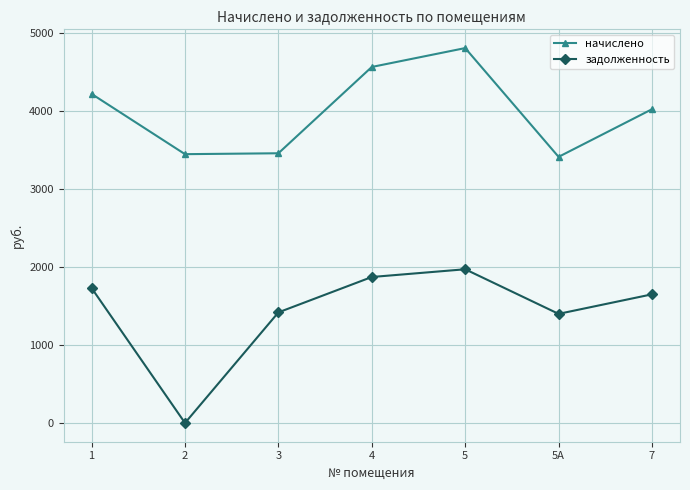

How many distinct data groups are displayed?

2